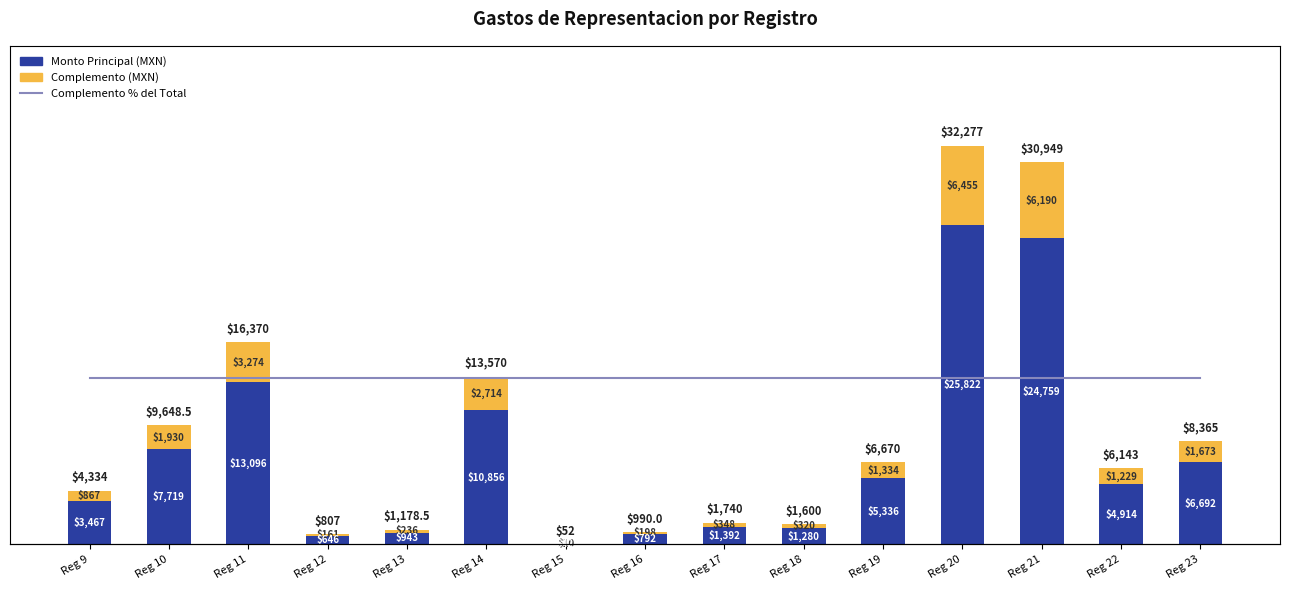

Which series changed the most between Reg 15 and Reg 22?

Monto Principal (MXN)